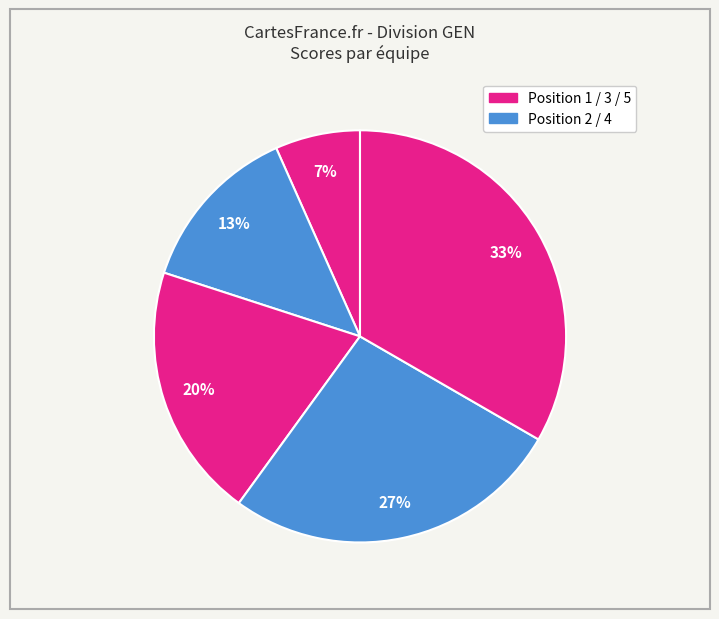

Count the number of slices in the pie.

5